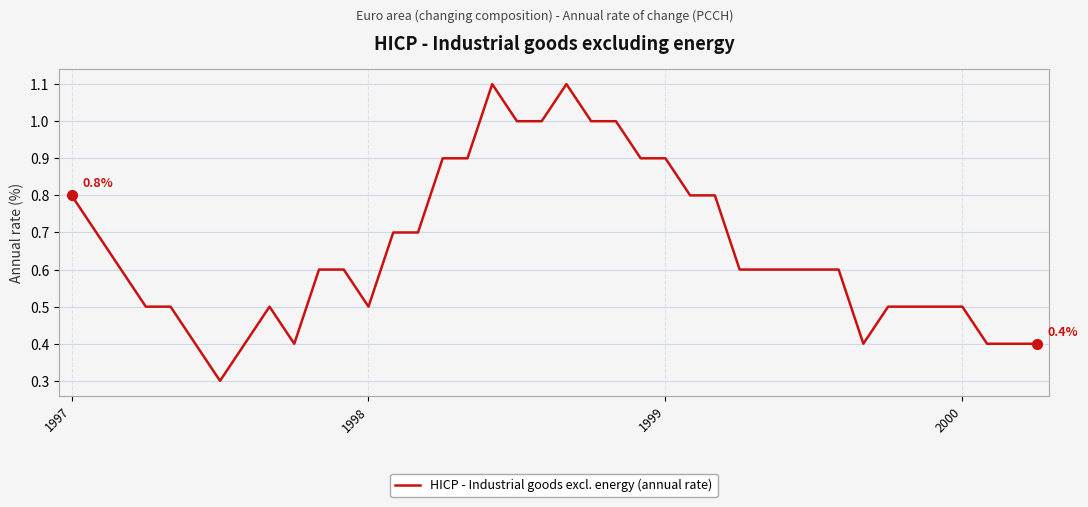

What is the difference between the maximum and minimum values?

0.8